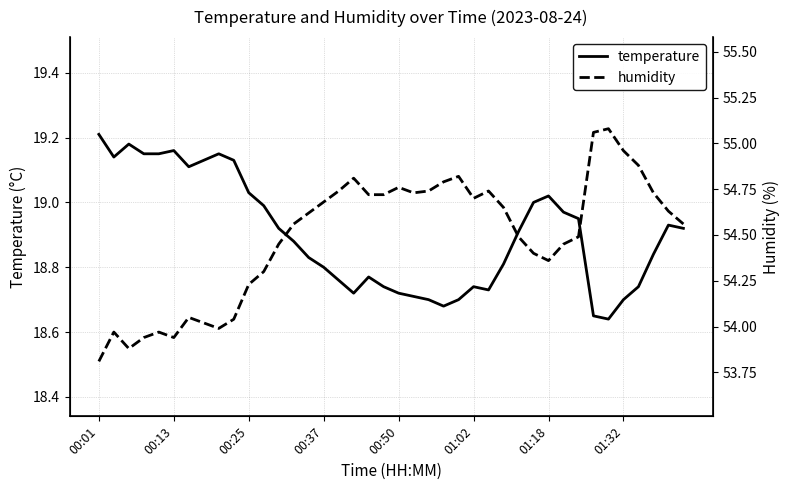

The value of humidity at 34 is 38.1. True or false?

False